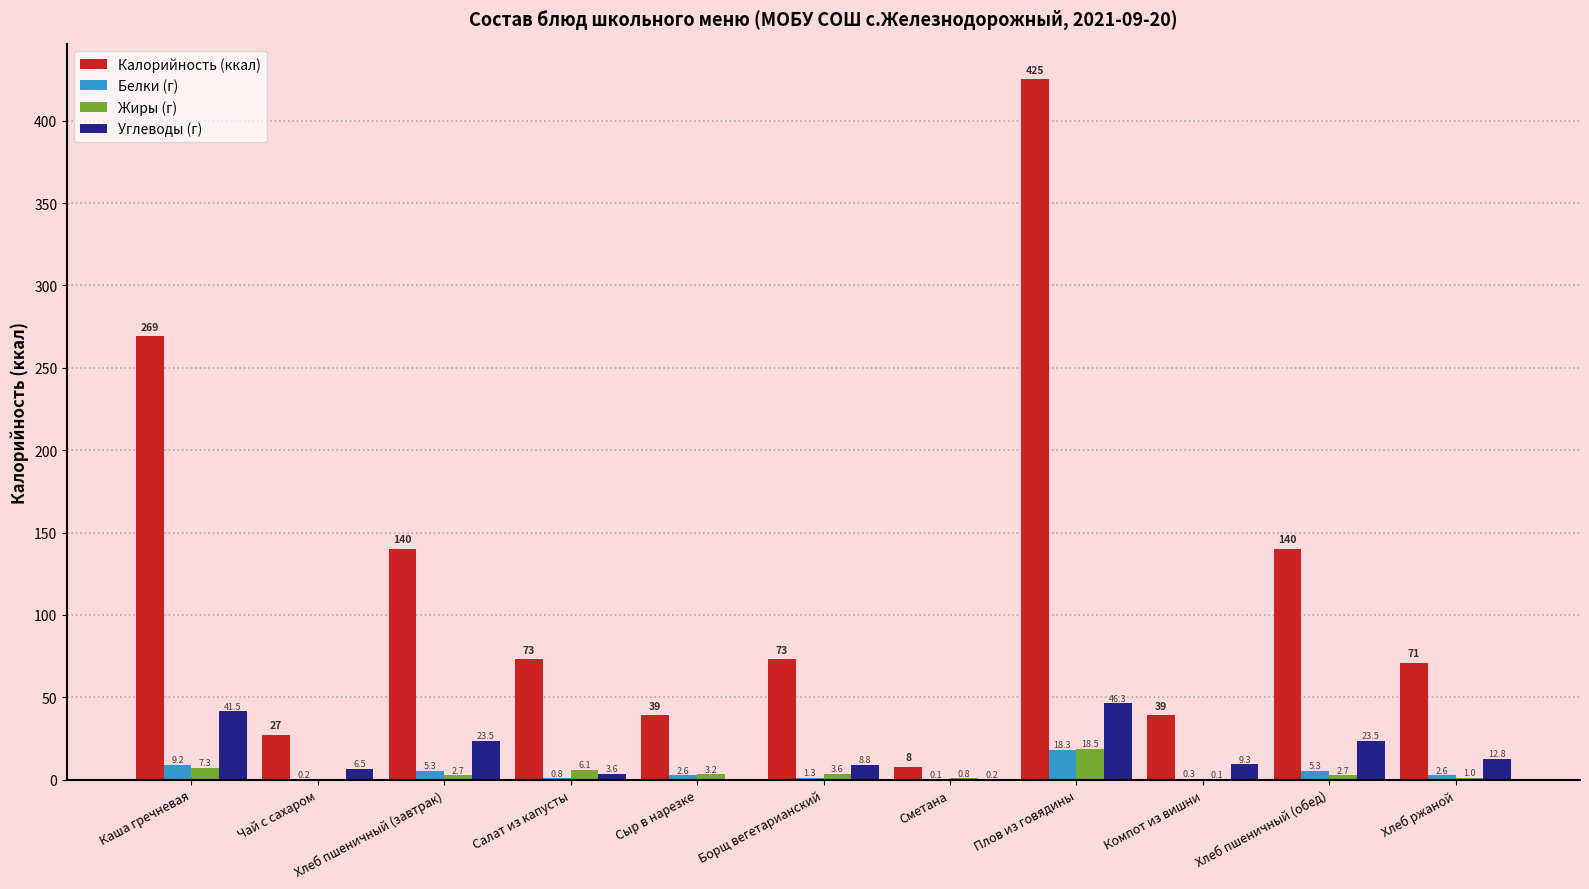

True or false: Калорийность (ккал) has a value of 8.1 at Компот из вишни.

False